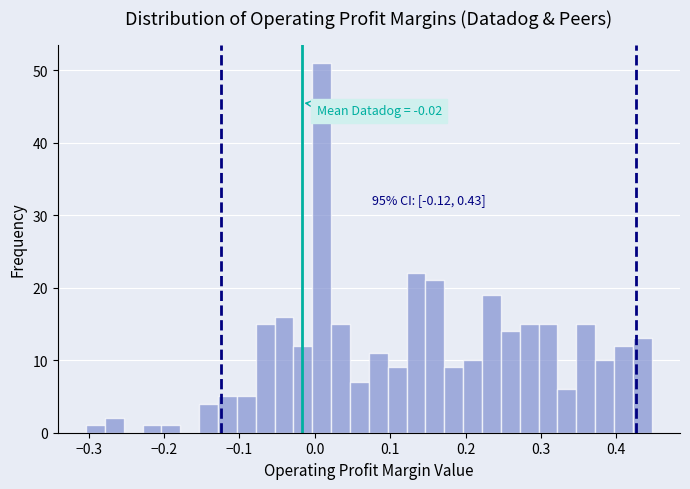

Read against the x-axis, roughly where is the centre of the tallest bar?

0.01